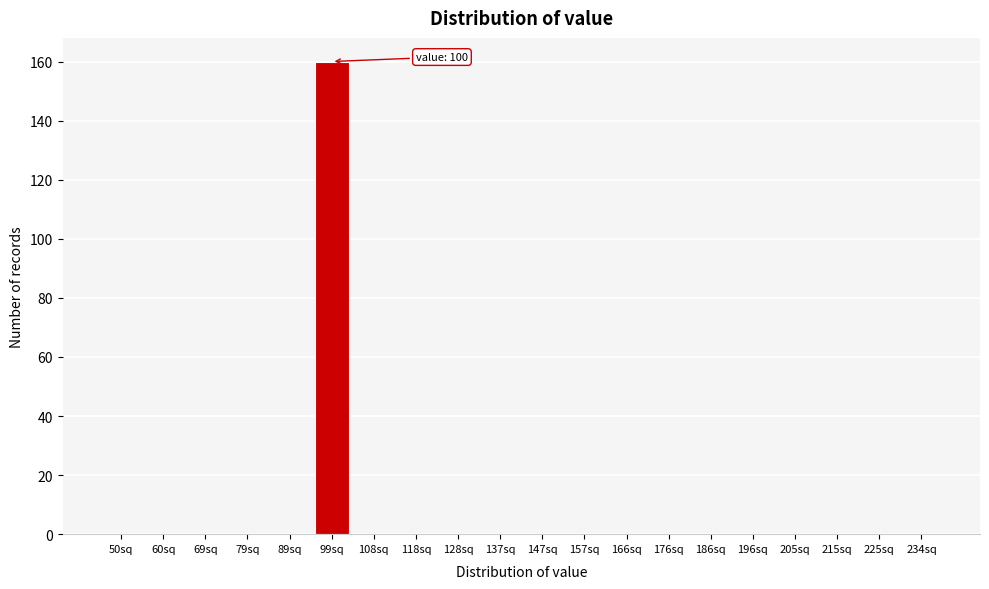

Reading left to right, list all the values displayed in this chart.

50sq=0	60sq=0	69sq=0	79sq=0	89sq=0	99sq=160	108sq=0	118sq=0	128sq=0	137sq=0	147sq=0	157sq=0	166sq=0	176sq=0	186sq=0	196sq=0	205sq=0	215sq=0	225sq=0	234sq=0